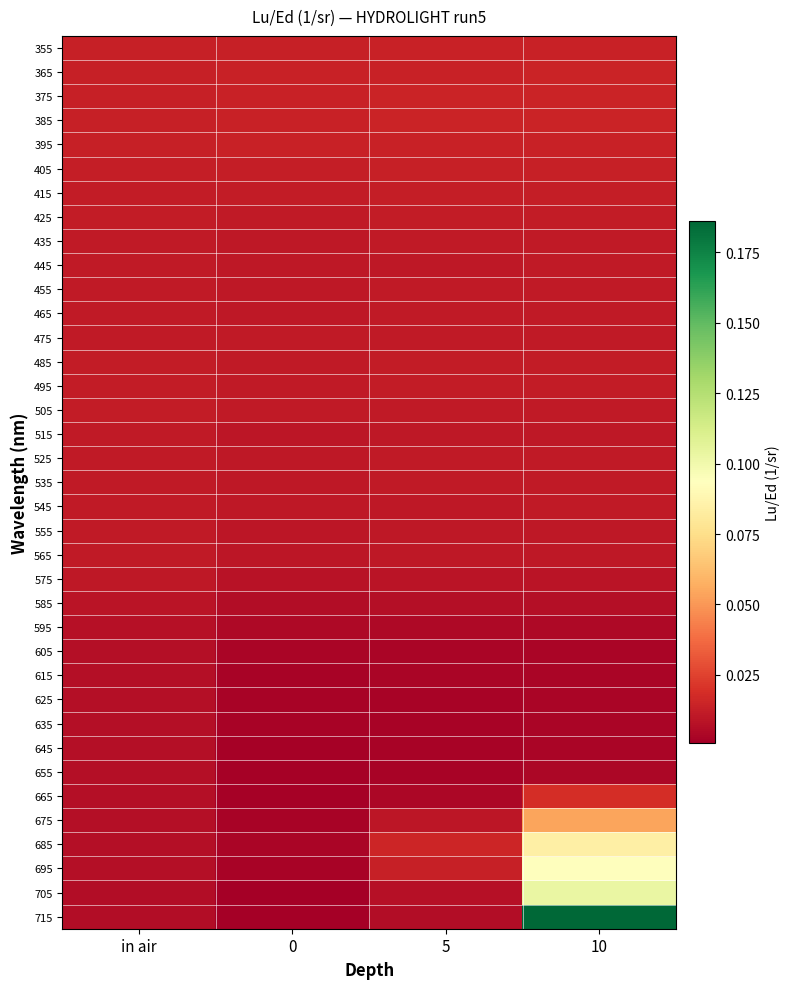

Reading left to right, list all the values displayed in this chart.

355: in air=0.0	0=0.0	5=0.0	10=0.0
365: in air=0.0	0=0.0	5=0.0	10=0.0
375: in air=0.0	0=0.0	5=0.0	10=0.0
385: in air=0.0	0=0.0	5=0.0	10=0.0
395: in air=0.0	0=0.0	5=0.0	10=0.0
405: in air=0.0	0=0.0	5=0.0	10=0.0
415: in air=0.0	0=0.0	5=0.0	10=0.0
425: in air=0.0	0=0.0	5=0.0	10=0.0
435: in air=0.0	0=0.0	5=0.0	10=0.0
445: in air=0.0	0=0.0	5=0.0	10=0.0
455: in air=0.0	0=0.0	5=0.0	10=0.0
465: in air=0.0	0=0.0	5=0.0	10=0.0
475: in air=0.0	0=0.0	5=0.0	10=0.0
485: in air=0.0	0=0.0	5=0.0	10=0.0
495: in air=0.0	0=0.0	5=0.0	10=0.0
505: in air=0.0	0=0.0	5=0.0	10=0.0
515: in air=0.0	0=0.0	5=0.0	10=0.0
525: in air=0.0	0=0.0	5=0.0	10=0.0
535: in air=0.0	0=0.0	5=0.0	10=0.0
545: in air=0.0	0=0.0	5=0.0	10=0.0
555: in air=0.0	0=0.0	5=0.0	10=0.0
565: in air=0.0	0=0.0	5=0.0	10=0.0
575: in air=0.0	0=0.0	5=0.0	10=0.0
585: in air=0.0	0=0.0	5=0.0	10=0.0
595: in air=0.0	0=0.0	5=0.0	10=0.0
605: in air=0.0	0=0.0	5=0.0	10=0.0
615: in air=0.0	0=0.0	5=0.0	10=0.0
625: in air=0.0	0=0.0	5=0.0	10=0.0
635: in air=0.0	0=0.0	5=0.0	10=0.0
645: in air=0.0	0=0.0	5=0.0	10=0.0
655: in air=0.0	0=0.0	5=0.0	10=0.0
665: in air=0.0	0=0.0	5=0.0	10=0.0
675: in air=0.0	0=0.0	5=0.0	10=0.1
685: in air=0.0	0=0.0	5=0.0	10=0.1
695: in air=0.0	0=0.0	5=0.0	10=0.1
705: in air=0.0	0=0.0	5=0.0	10=0.1
715: in air=0.0	0=0.0	5=0.0	10=0.2